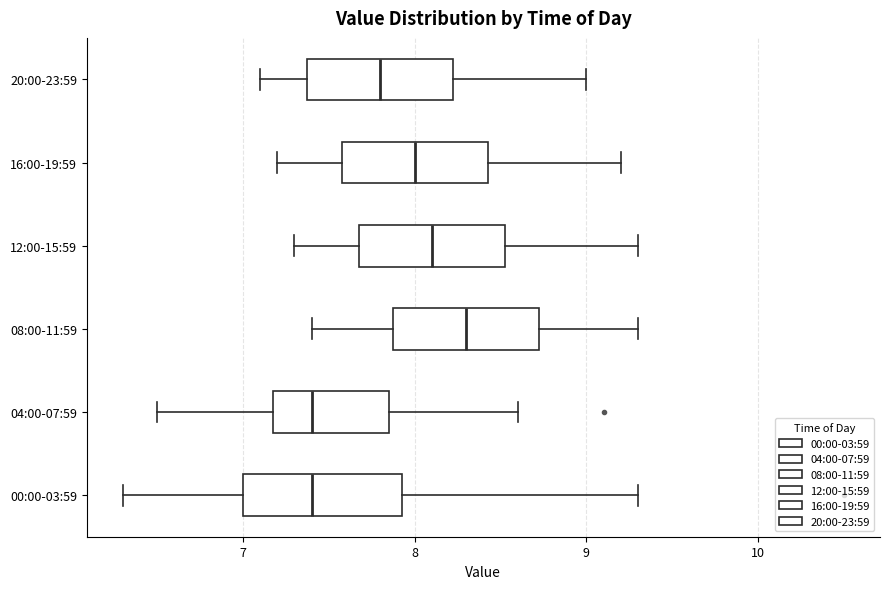

Reading bottom to top, read every box against the x-axis: the position of its median line, the range the box covers, and the ends of its whiskers. The values are not printed on the chart, so give them approximately, as read against the axis.

00:00-03:59: median 7.4, box 7.0 to 7.9, whiskers 6.3 to 9.3
04:00-07:59: median 7.4, box 7.2 to 7.9, whiskers 6.5 to 8.6
08:00-11:59: median 8.3, box 7.9 to 8.7, whiskers 7.4 to 9.3
12:00-15:59: median 8.1, box 7.7 to 8.5, whiskers 7.3 to 9.3
16:00-19:59: median 8.0, box 7.6 to 8.4, whiskers 7.2 to 9.2
20:00-23:59: median 7.8, box 7.4 to 8.2, whiskers 7.1 to 9.0